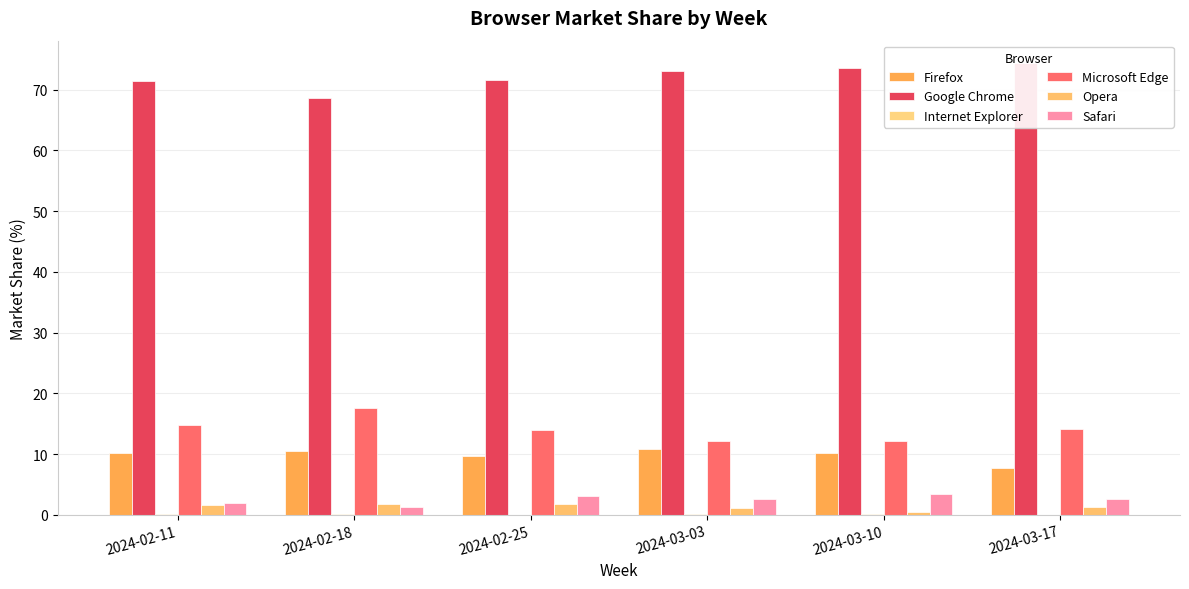

Rank the series at 2024-02-18 from highest to lowest value.

Google Chrome, Microsoft Edge, Firefox, Opera, Safari, Internet Explorer